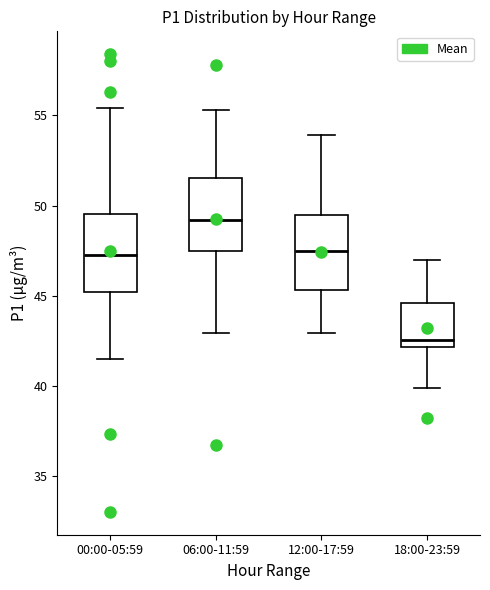

Reading left to right, transcribe this box plot: for each box, give where its median line is, the range the box spans, and where its two whiskers end, as read against the y-axis. The values are not printed on the chart, so give them approximately, as read against the axis.

00:00-05:59: median 47.5, box 45.0 to 49.5, whiskers 41.5 to 55.5
06:00-11:59: median 49.0, box 47.5 to 51.5, whiskers 43.0 to 55.5
12:00-17:59: median 47.5, box 45.5 to 49.5, whiskers 43.0 to 54.0
18:00-23:59: median 42.5, box 42.0 to 44.5, whiskers 40.0 to 47.0